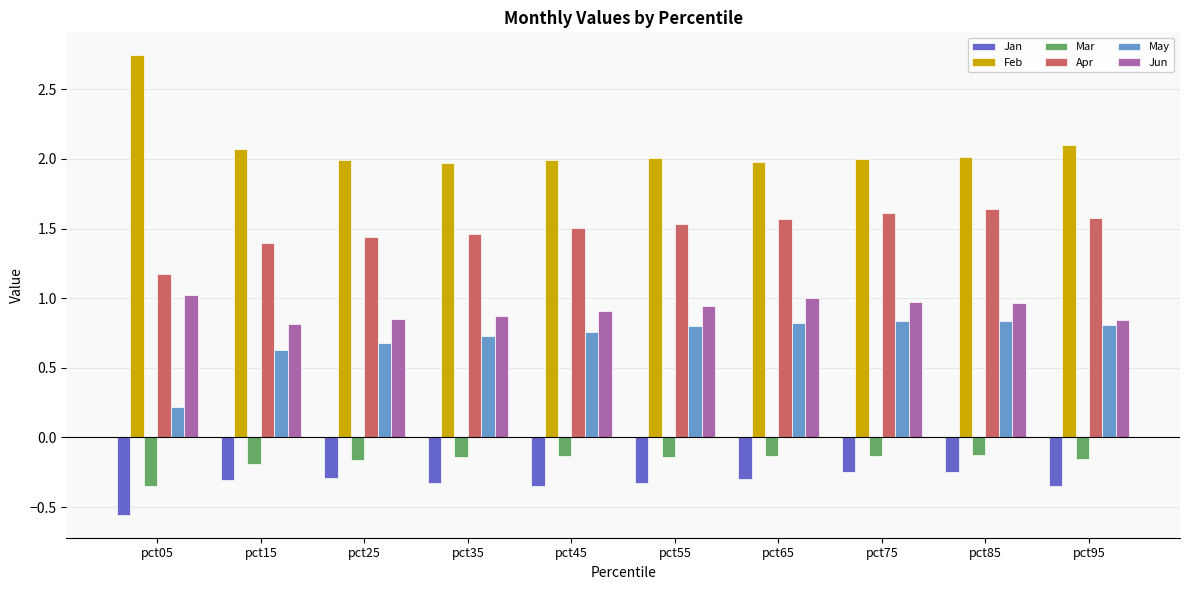

At which category does the chart reach its peak across all series?

pct05